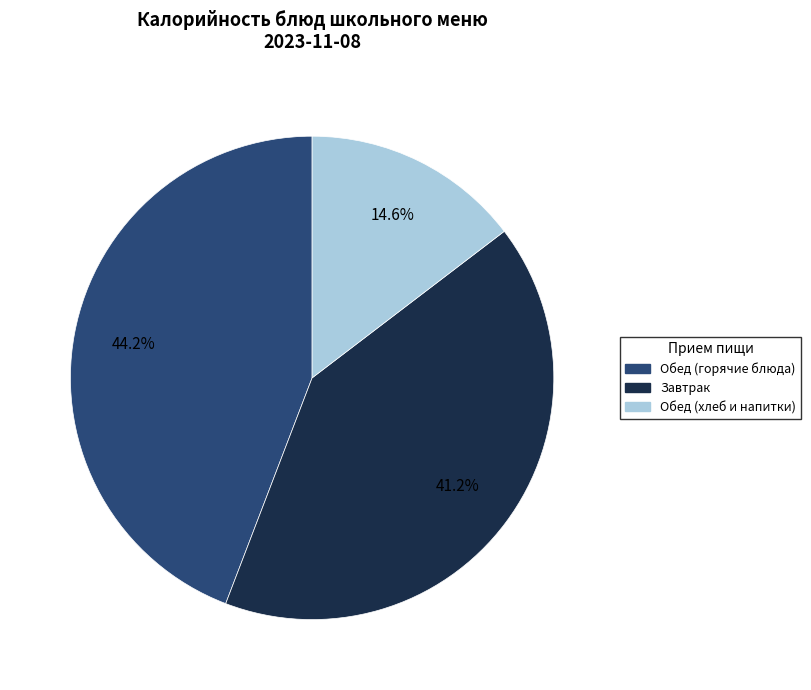

Is there any slice that represents more than half of the pie?

No